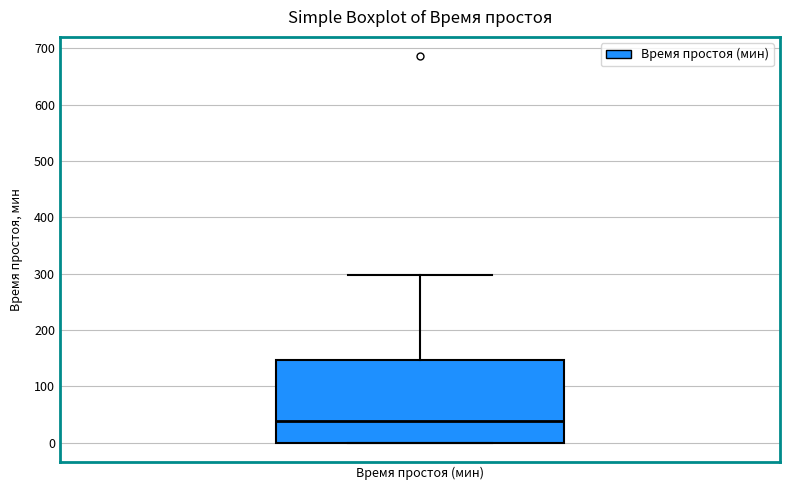

Transcribe this box plot: give where the median line is, the range the box spans, and where the two whiskers end, as read against the y-axis. The values are not printed on the chart, so give them approximately, as read against the axis.

median 40, box 0 to 150, whiskers 0 to 300